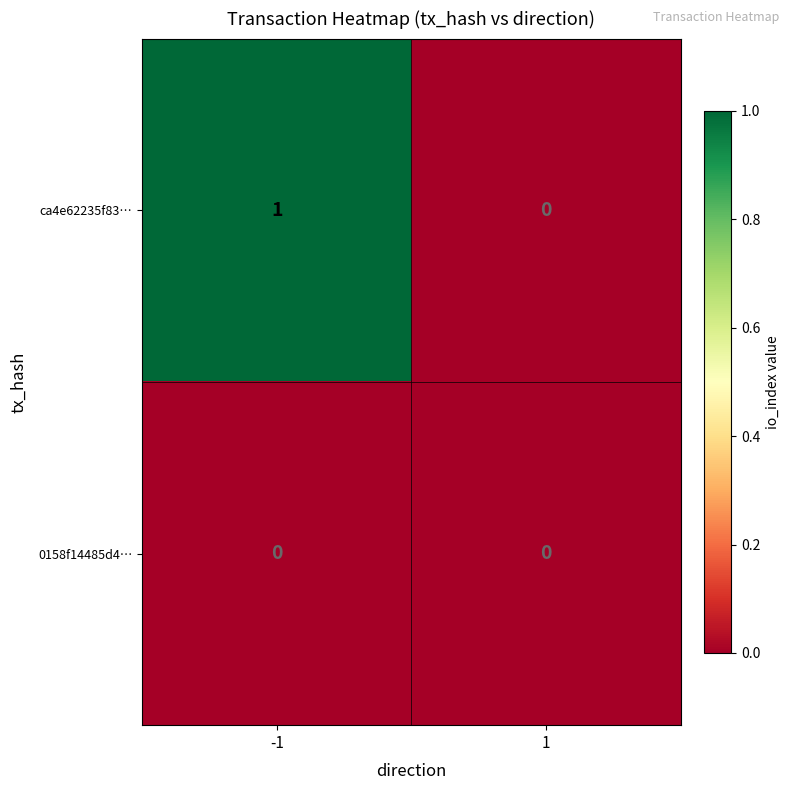

Rank the series by their average value, from highest to lowest.

ca4e62235f83…, 0158f14485d4…